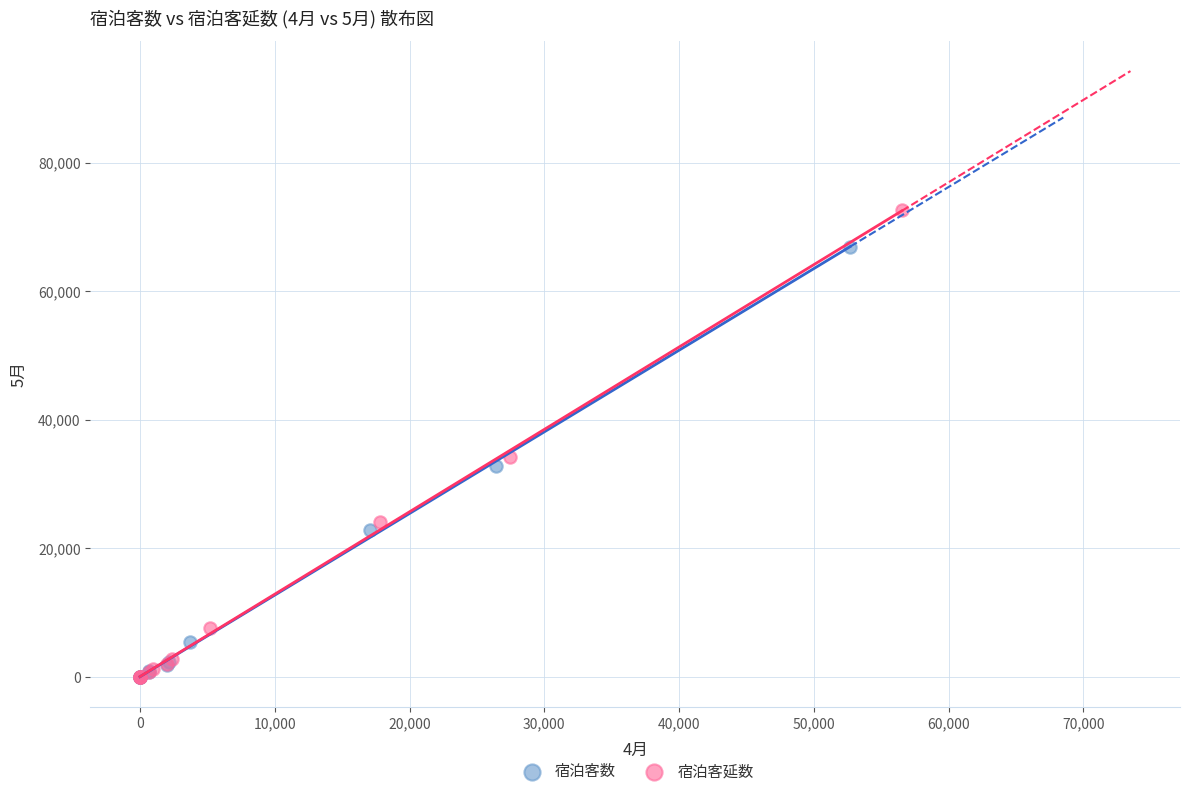

Which series has the widest spread of Y values?

宿泊客延数